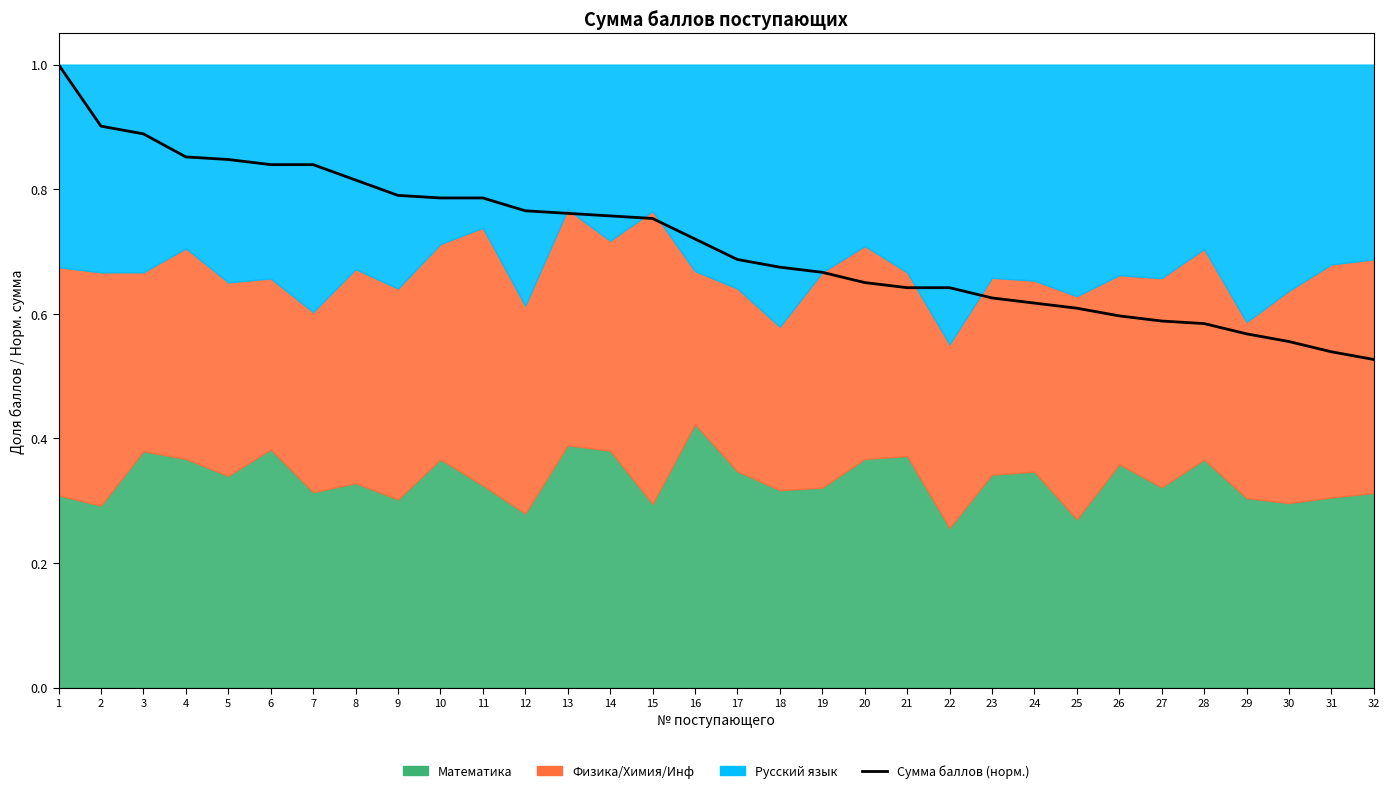

Which has a higher value, 27 or 2?

2